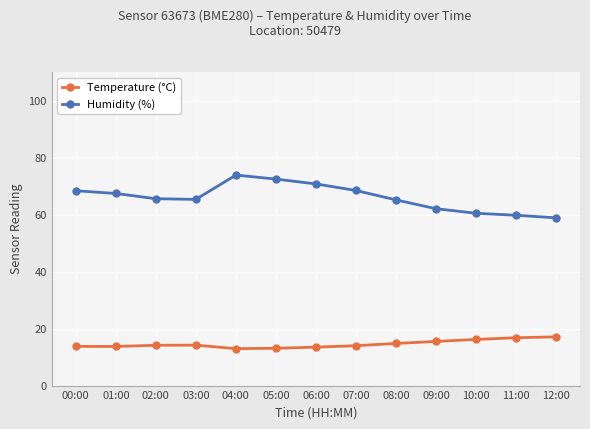

True or false: Temperature (°C) and Humidity (%) intersect in this chart.

False